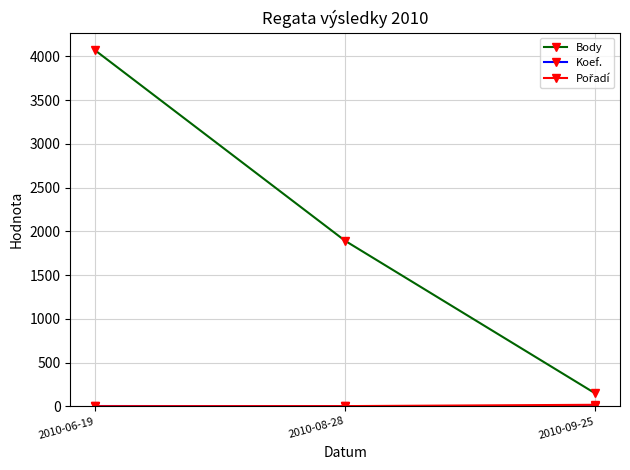

What is the label of the 2nd point from the right?

2010-08-28